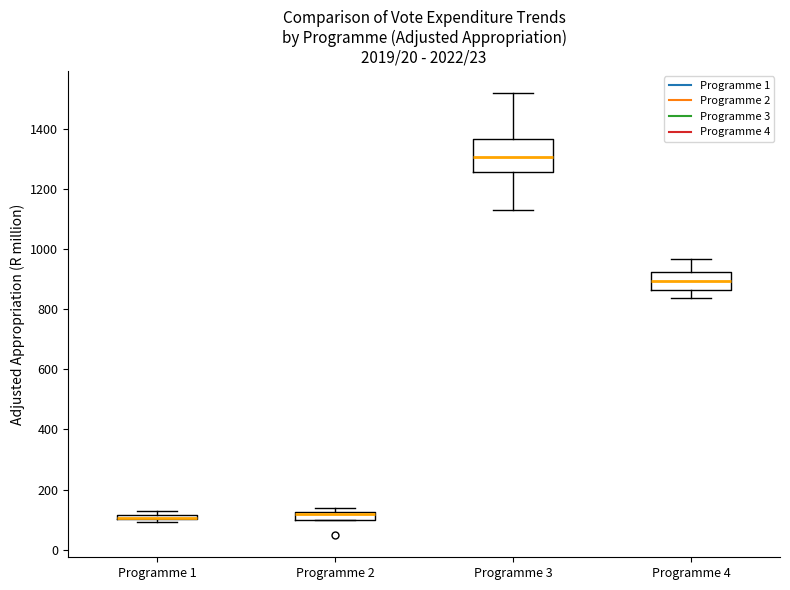

Which box is the tallest, from its lower edge to its upper edge?

Programme 3